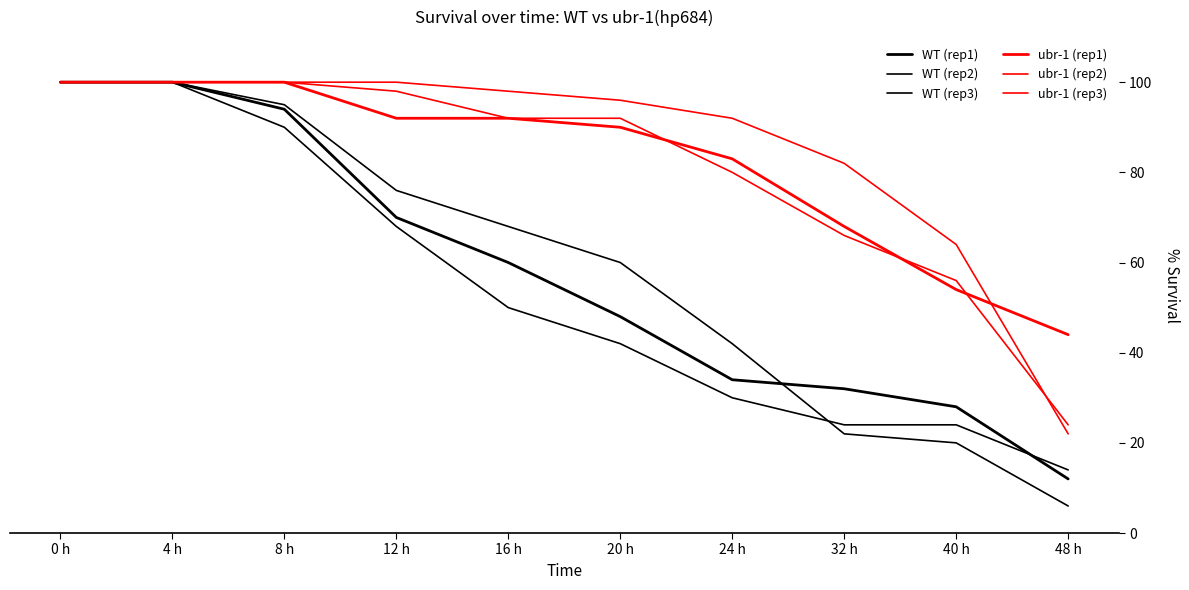

How many lines are shown in the chart?

6